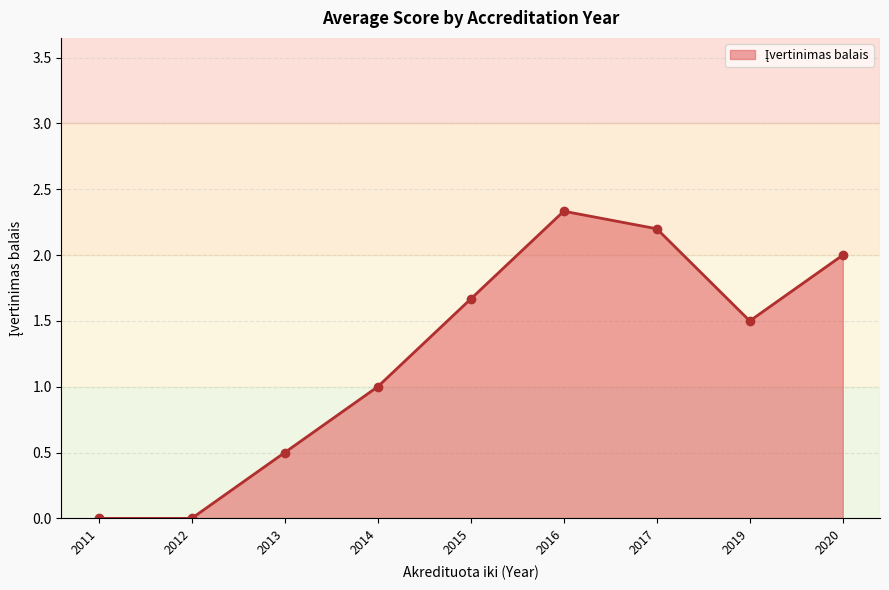

True or false: there are more than 0 points higher than both neighbors.

True